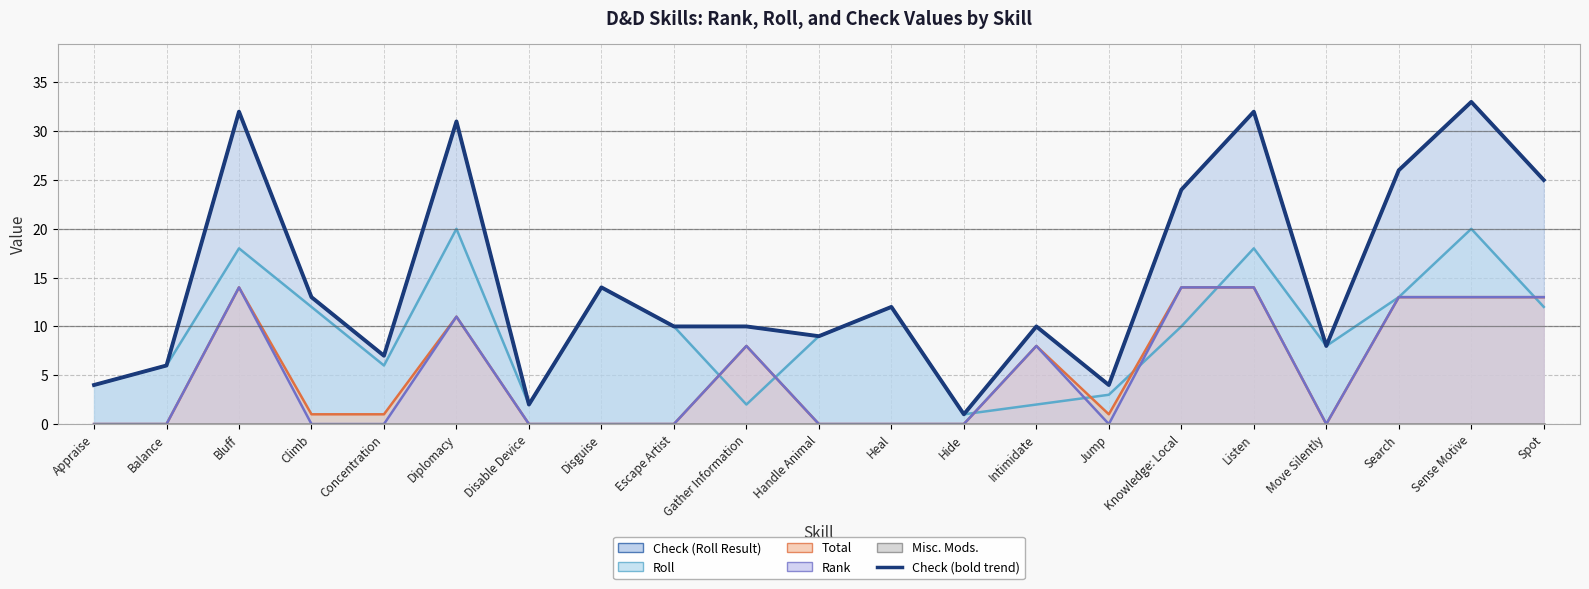

How many values in the Roll series are below 10?

10